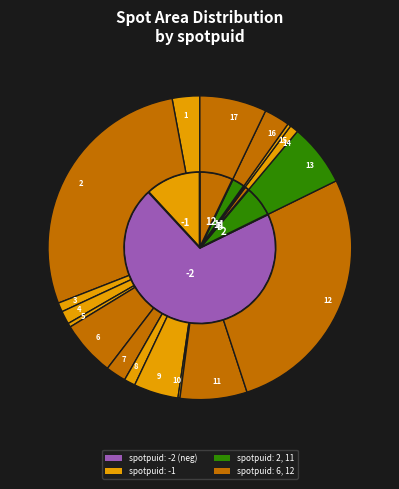

Which slice is the largest?

-2